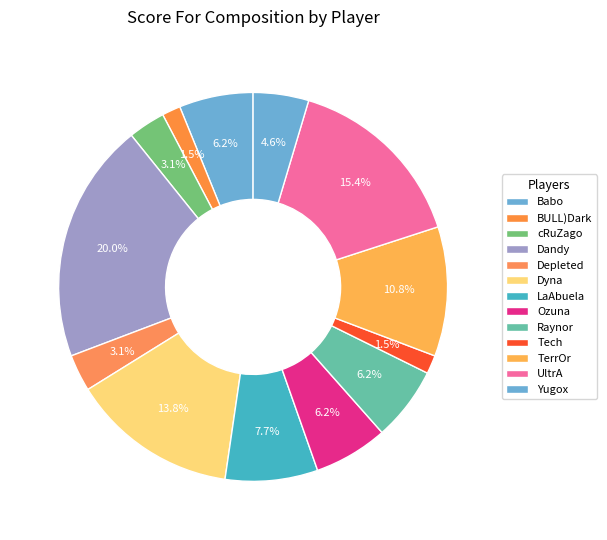

Approximately how many times larger is the value at LaAbuela compared to Depleted?

2.5